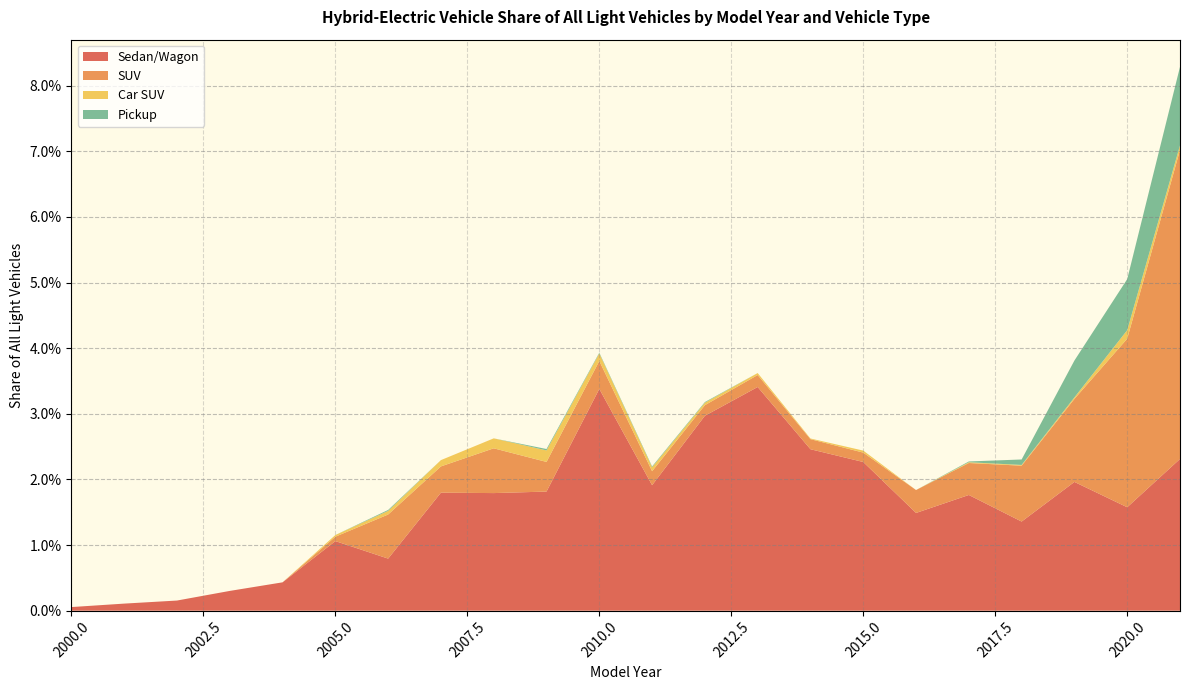

Does the chart have visible grid lines?

Yes